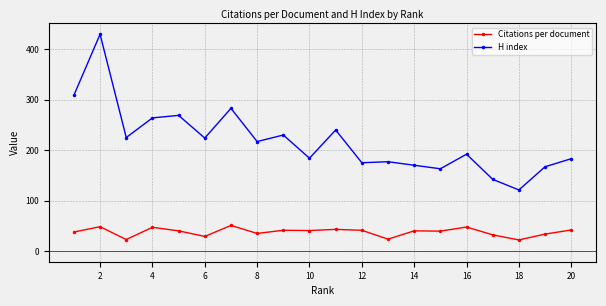

True or false: H index and Citations per document cross at least once.

False